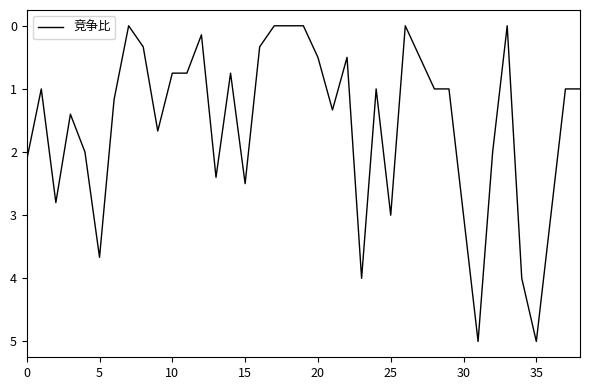

What is the difference between the maximum and minimum values?

5.0